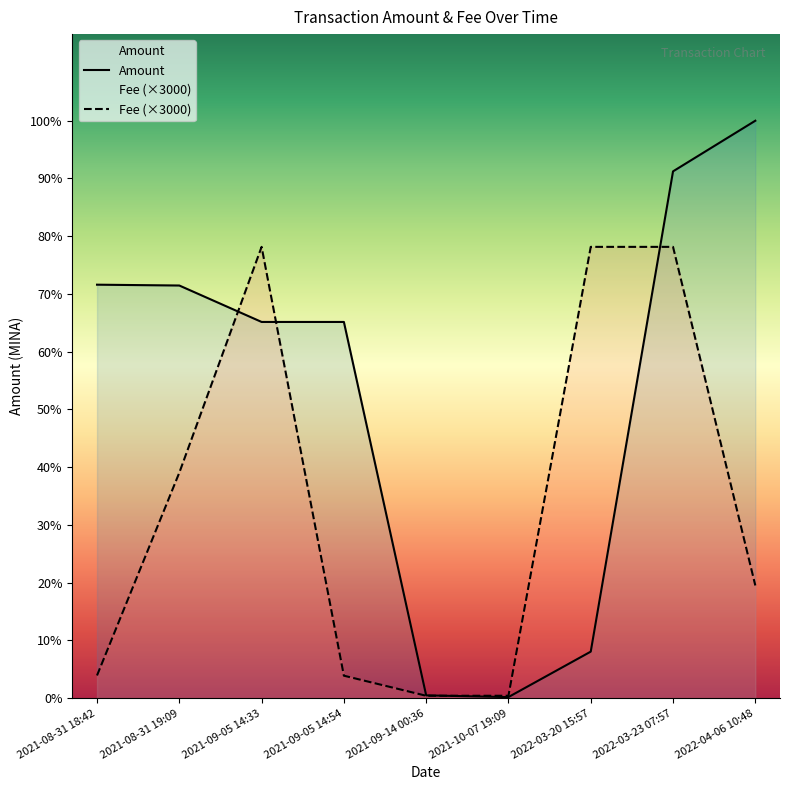

How many distinct data groups are displayed?

2